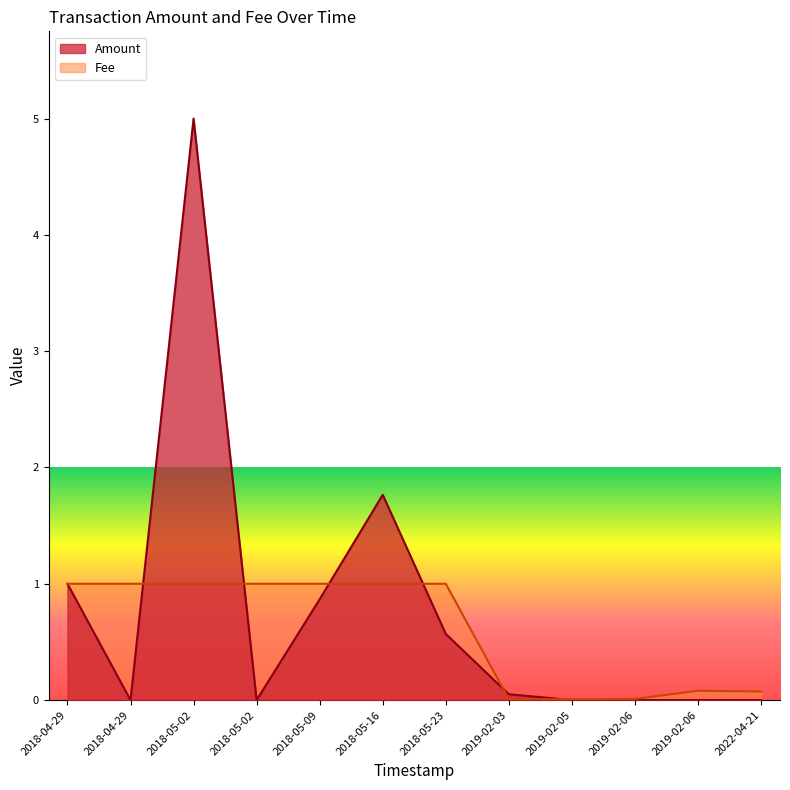

Which series changed the most between 2018-05-16 and 2019-02-06?

Amount